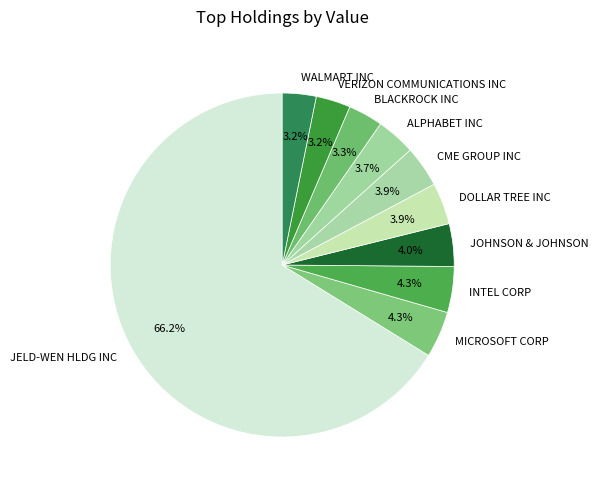

True or false: DOLLAR TREE INC accounts for 4% of the total.

True